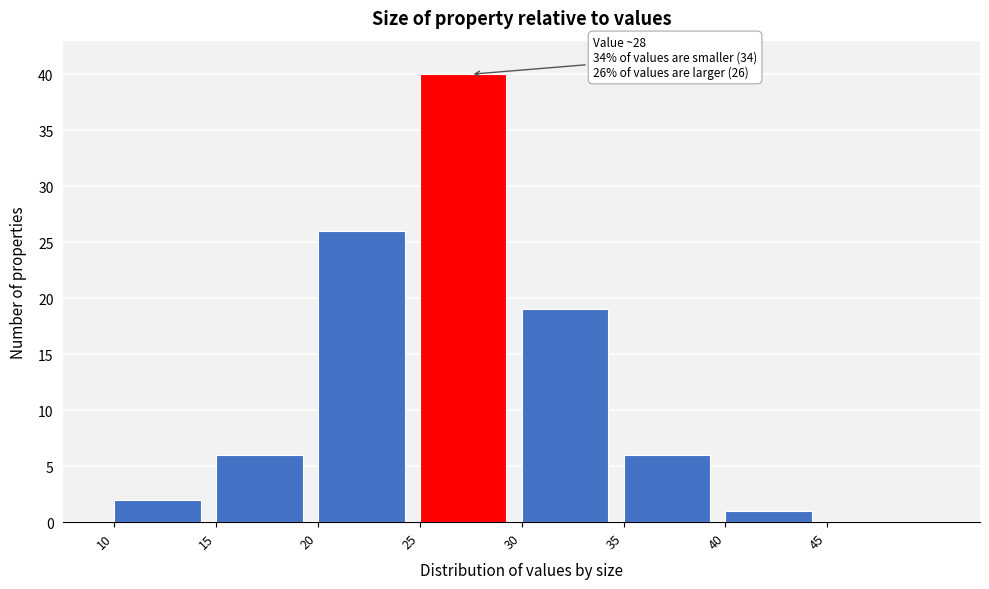

Which range on the x-axis has the tallest bar?

25 to 30